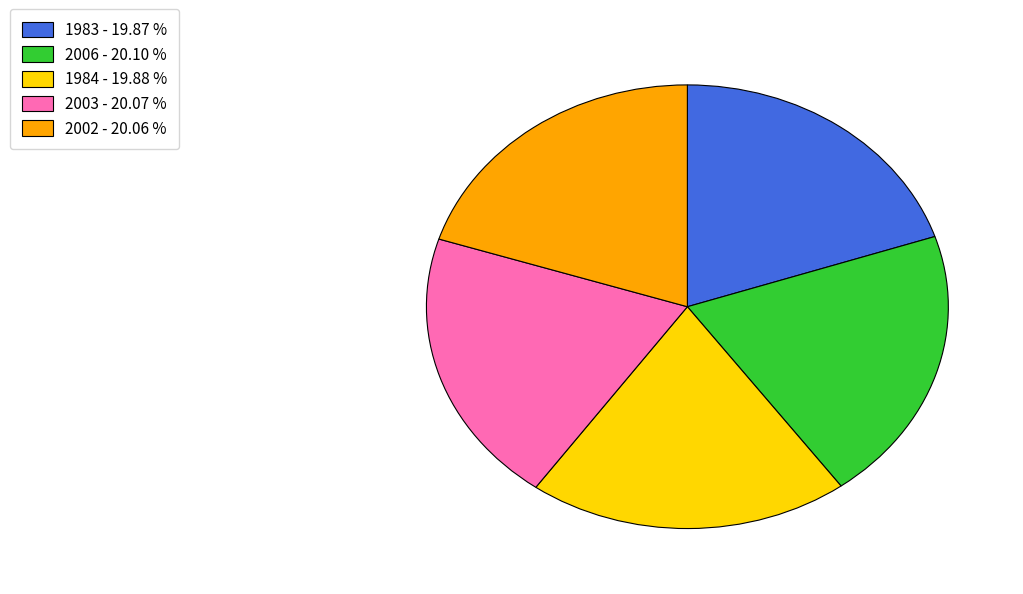

Do 1984 and 1983 together represent more than half of the pie?

No